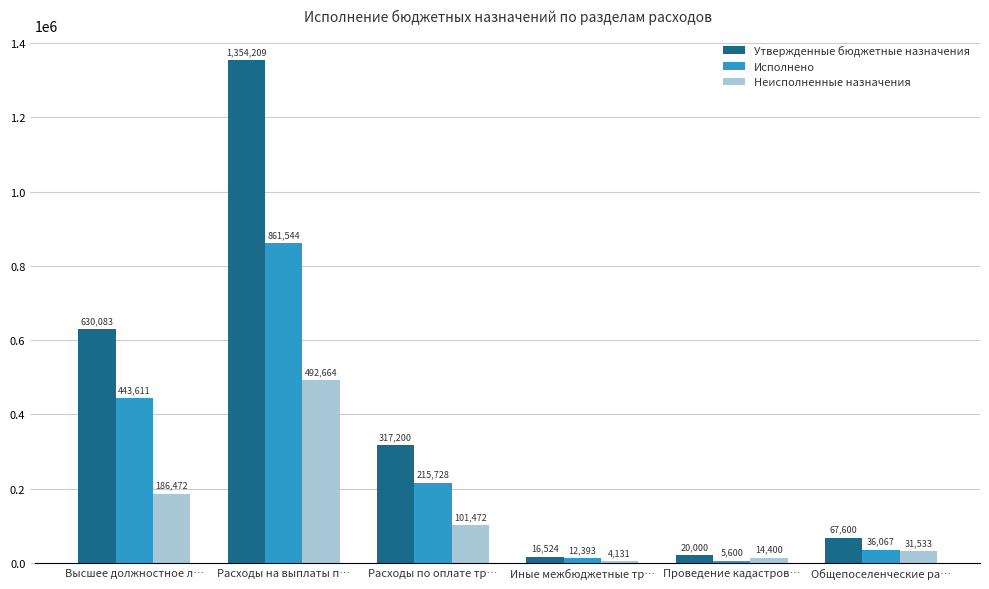

How many groups of bars are there?

6